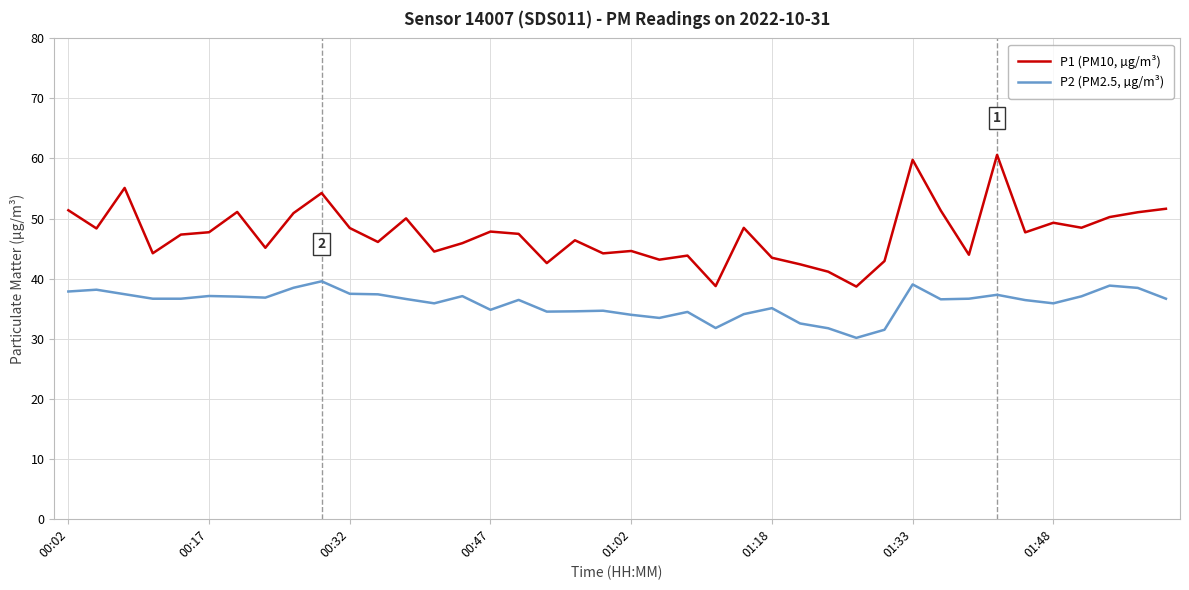

True or false: P1 (PM10, µg/m³) and P2 (PM2.5, µg/m³) intersect in this chart.

False